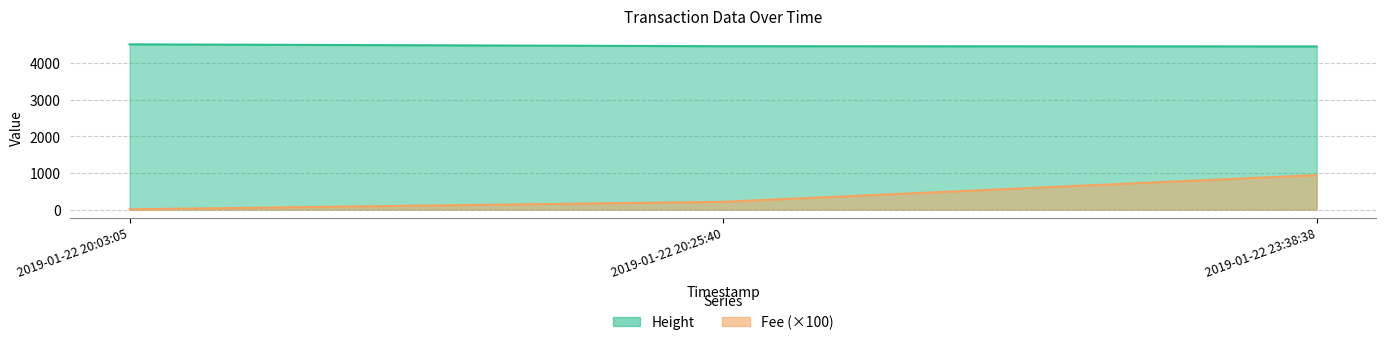

Reading left to right, list all the values displayed in this chart.

Height: 4508.0	4457.0	4451.0
Fee: 6.6	211.7	939.3